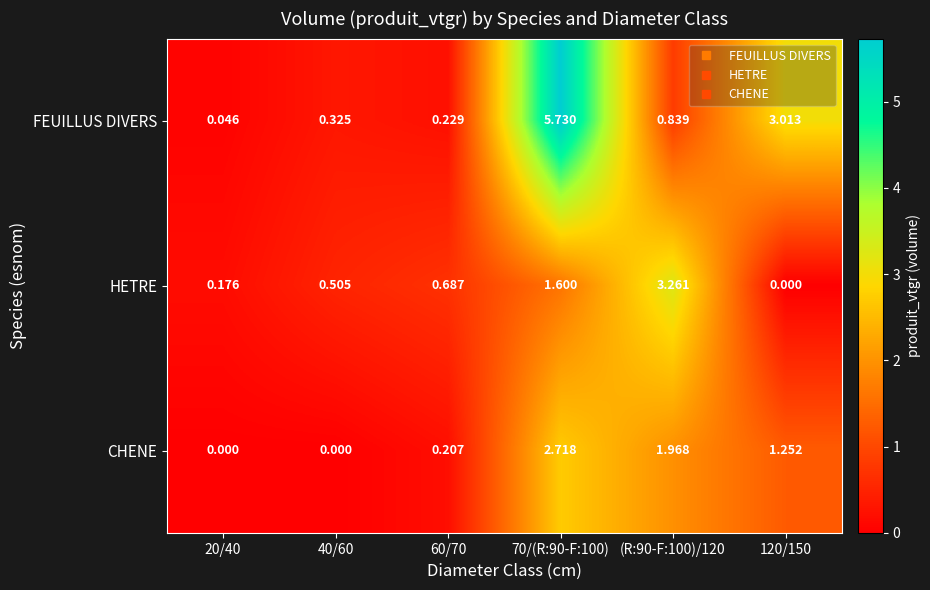

At (R:90-F:100)/120, list the series in order from smallest to largest.

FEUILLUS DIVERS, CHENE, HETRE